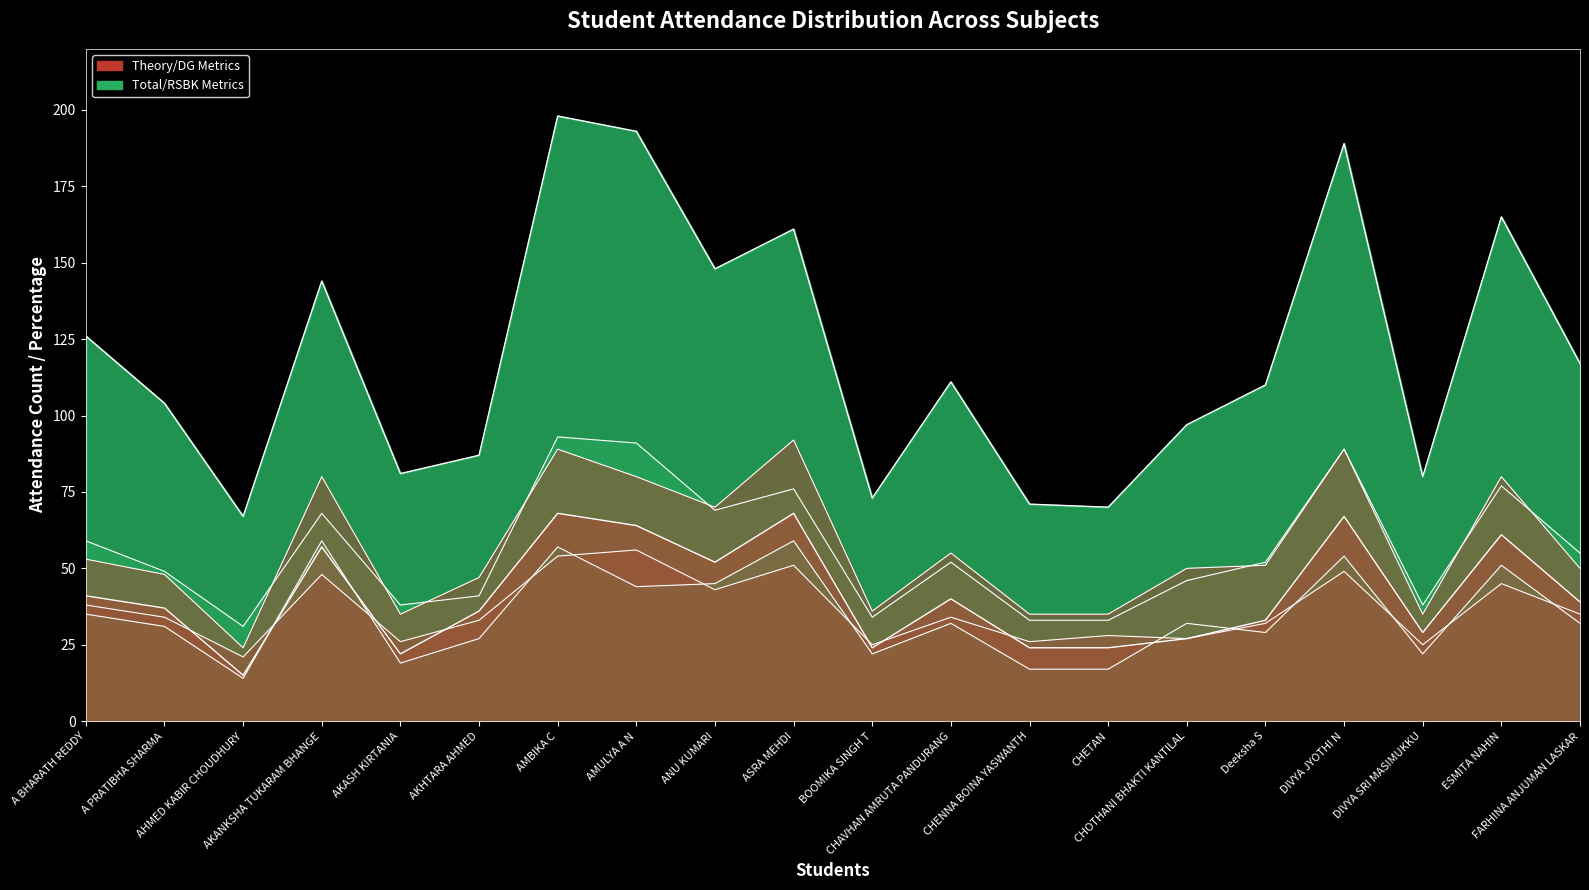

Reading left to right, what are all the values shown in this chart?

RSBK Total: A BHARATH REDDY=126	A PRATIBHA SHARMA=104	AHMED KABIR CHOUDHURY=67	AKANKSHA TUKARAM BHANGE=144	AKASH KIRTANIA=81	AKHTARA AHMED=87	AMBIKA C=198	AMULYA A N=193	ANU KUMARI=148	ASRA MEHDI=161	BOOMIKA SINGH T=73	CHAVHAN AMRUTA PANDURANG=111	CHENNA BOINA YASWANTH=71	CHETAN=70	CHOTHANI BHAKTI KANTILAL=97	Deeksha S=110	DIVYA JYOTHI N=189	DIVYA SRI MASIMUKKU=80	ESMITA NAHIN=165	FARHINA ANJUMAN LASKAR=117
Charaka Theory: A BHARATH REDDY=41	A PRATIBHA SHARMA=37	AHMED KABIR CHOUDHURY=15	AKANKSHA TUKARAM BHANGE=57	AKASH KIRTANIA=22	AKHTARA AHMED=36	AMBIKA C=68	AMULYA A N=64	ANU KUMARI=52	ASRA MEHDI=68	BOOMIKA SINGH T=24	CHAVHAN AMRUTA PANDURANG=40	CHENNA BOINA YASWANTH=24	CHETAN=24	CHOTHANI BHAKTI KANTILAL=27	Deeksha S=33	DIVYA JYOTHI N=67	DIVYA SRI MASIMUKKU=29	ESMITA NAHIN=61	FARHINA ANJUMAN LASKAR=39
DG-2: A BHARATH REDDY=35	A PRATIBHA SHARMA=31	AHMED KABIR CHOUDHURY=14	AKANKSHA TUKARAM BHANGE=59	AKASH KIRTANIA=19	AKHTARA AHMED=27	AMBIKA C=57	AMULYA A N=44	ANU KUMARI=45	ASRA MEHDI=59	BOOMIKA SINGH T=22	CHAVHAN AMRUTA PANDURANG=32	CHENNA BOINA YASWANTH=17	CHETAN=17	CHOTHANI BHAKTI KANTILAL=32	Deeksha S=29	DIVYA JYOTHI N=54	DIVYA SRI MASIMUKKU=22	ESMITA NAHIN=51	FARHINA ANJUMAN LASKAR=32
RNVV-2: A BHARATH REDDY=38	A PRATIBHA SHARMA=34	AHMED KABIR CHOUDHURY=21	AKANKSHA TUKARAM BHANGE=48	AKASH KIRTANIA=26	AKHTARA AHMED=33	AMBIKA C=54	AMULYA A N=56	ANU KUMARI=43	ASRA MEHDI=51	BOOMIKA SINGH T=25	CHAVHAN AMRUTA PANDURANG=34	CHENNA BOINA YASWANTH=26	CHETAN=28	CHOTHANI BHAKTI KANTILAL=27	Deeksha S=32	DIVYA JYOTHI N=49	DIVYA SRI MASIMUKKU=25	ESMITA NAHIN=45	FARHINA ANJUMAN LASKAR=35
RSBK %: A BHARATH REDDY=59	A PRATIBHA SHARMA=49	AHMED KABIR CHOUDHURY=31	AKANKSHA TUKARAM BHANGE=68	AKASH KIRTANIA=38	AKHTARA AHMED=41	AMBIKA C=93	AMULYA A N=91	ANU KUMARI=69	ASRA MEHDI=76	BOOMIKA SINGH T=34	CHAVHAN AMRUTA PANDURANG=52	CHENNA BOINA YASWANTH=33	CHETAN=33	CHOTHANI BHAKTI KANTILAL=46	Deeksha S=52	DIVYA JYOTHI N=89	DIVYA SRI MASIMUKKU=38	ESMITA NAHIN=77	FARHINA ANJUMAN LASKAR=55
DG %: A BHARATH REDDY=53	A PRATIBHA SHARMA=48	AHMED KABIR CHOUDHURY=24	AKANKSHA TUKARAM BHANGE=80	AKASH KIRTANIA=35	AKHTARA AHMED=47	AMBIKA C=89	AMULYA A N=80	ANU KUMARI=70	ASRA MEHDI=92	BOOMIKA SINGH T=36	CHAVHAN AMRUTA PANDURANG=55	CHENNA BOINA YASWANTH=35	CHETAN=35	CHOTHANI BHAKTI KANTILAL=50	Deeksha S=51	DIVYA JYOTHI N=89	DIVYA SRI MASIMUKKU=35	ESMITA NAHIN=80	FARHINA ANJUMAN LASKAR=50